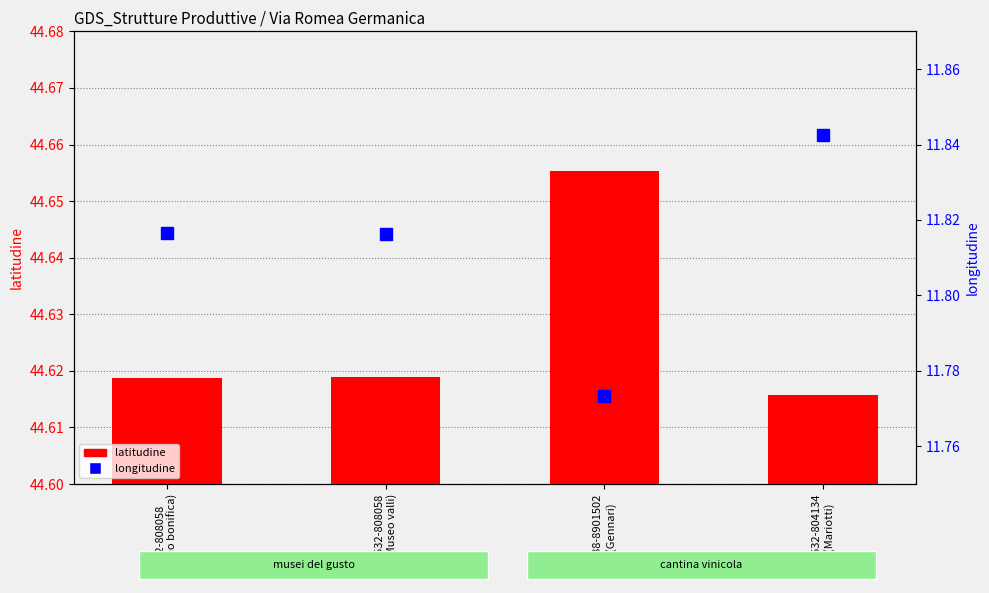

At which label is longitudine closest to 11?

338-8901502
(Gennari)